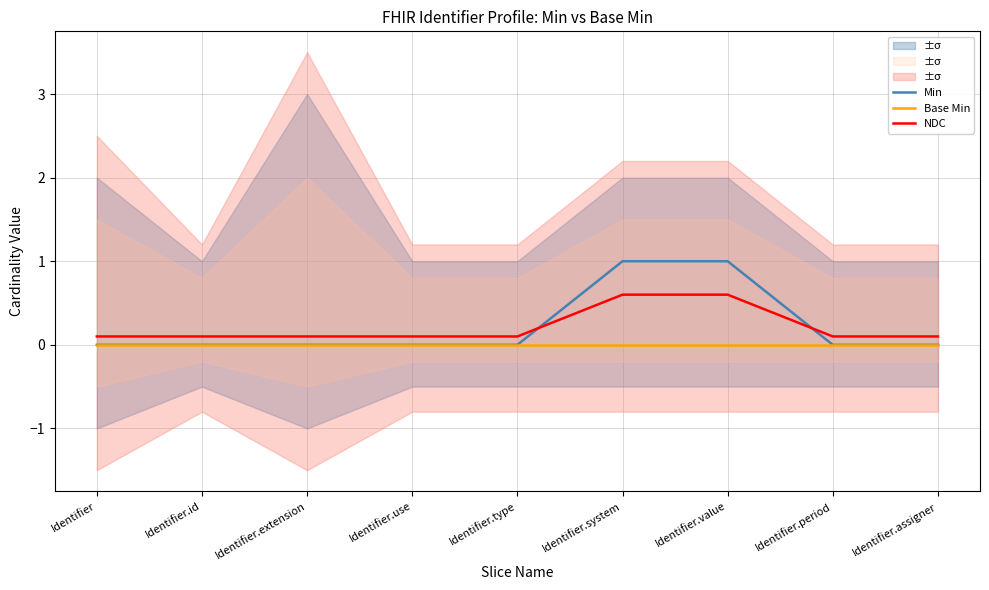

At which label does Min reach its minimum?

Identifier